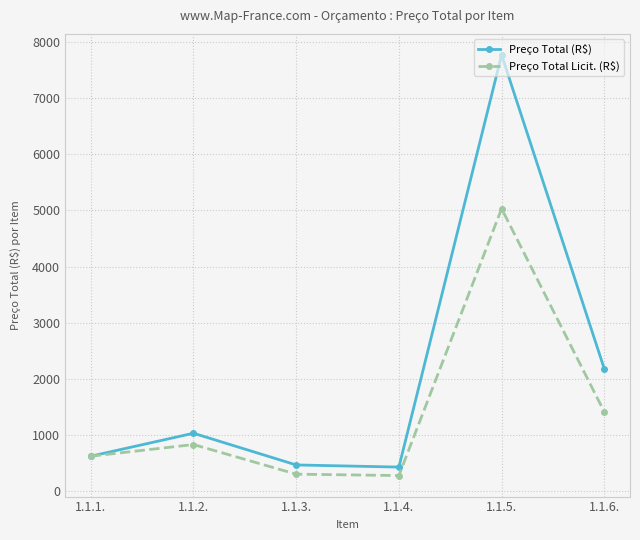

True or false: Preço Total (R$) has more than 1 interior local peaks.

True